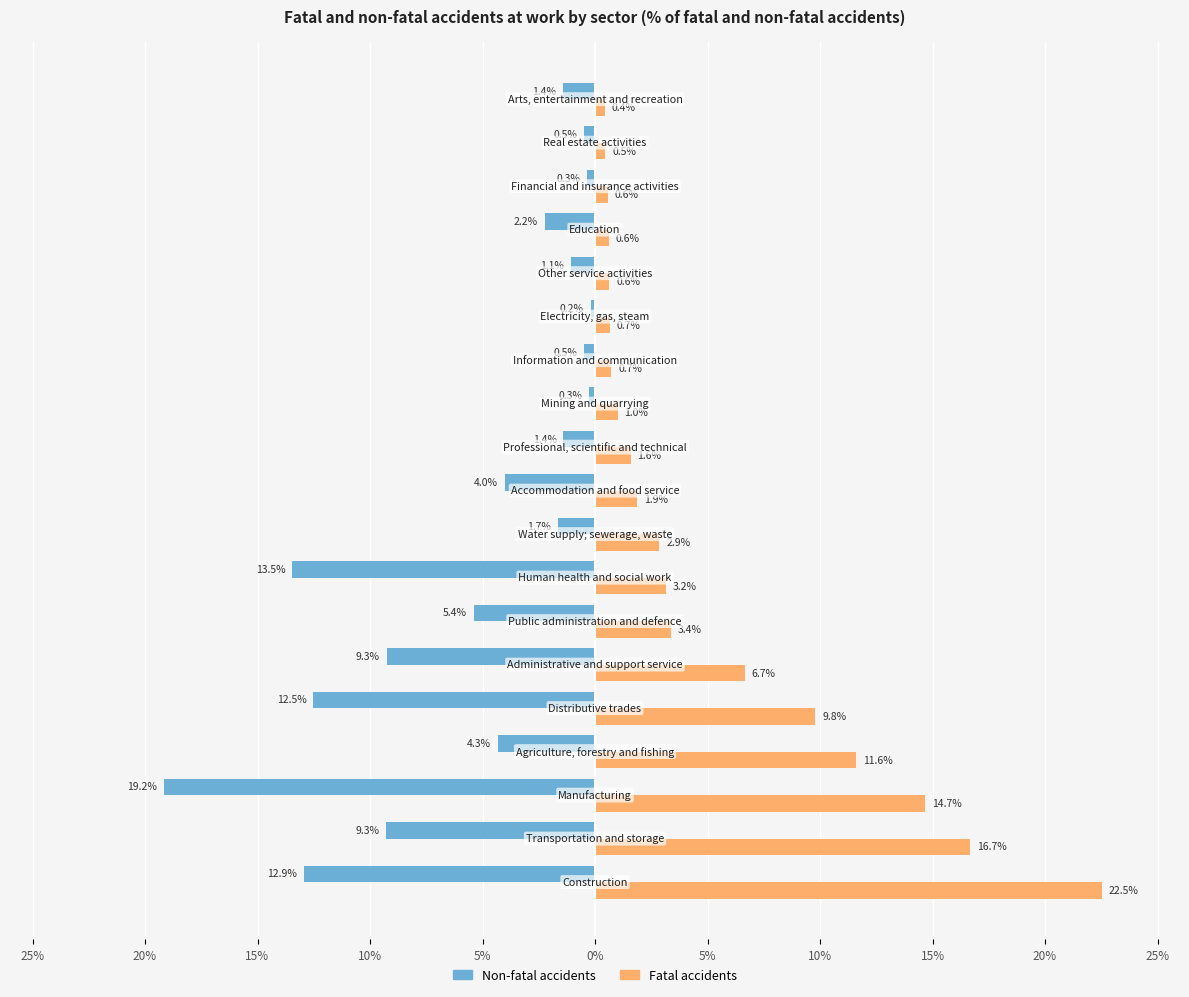

At how many categories does at least one series exceed 20?

1